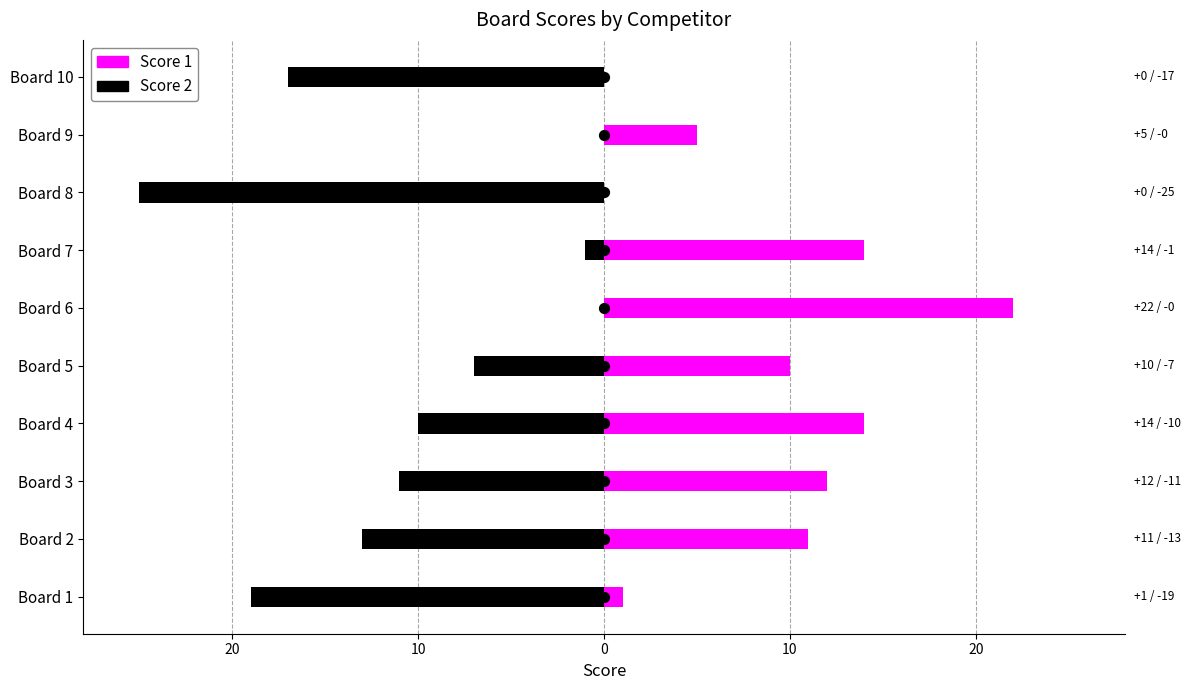

Is the value of Score 2 at Board 2 greater than the value of Score 1 at Board 9?

No